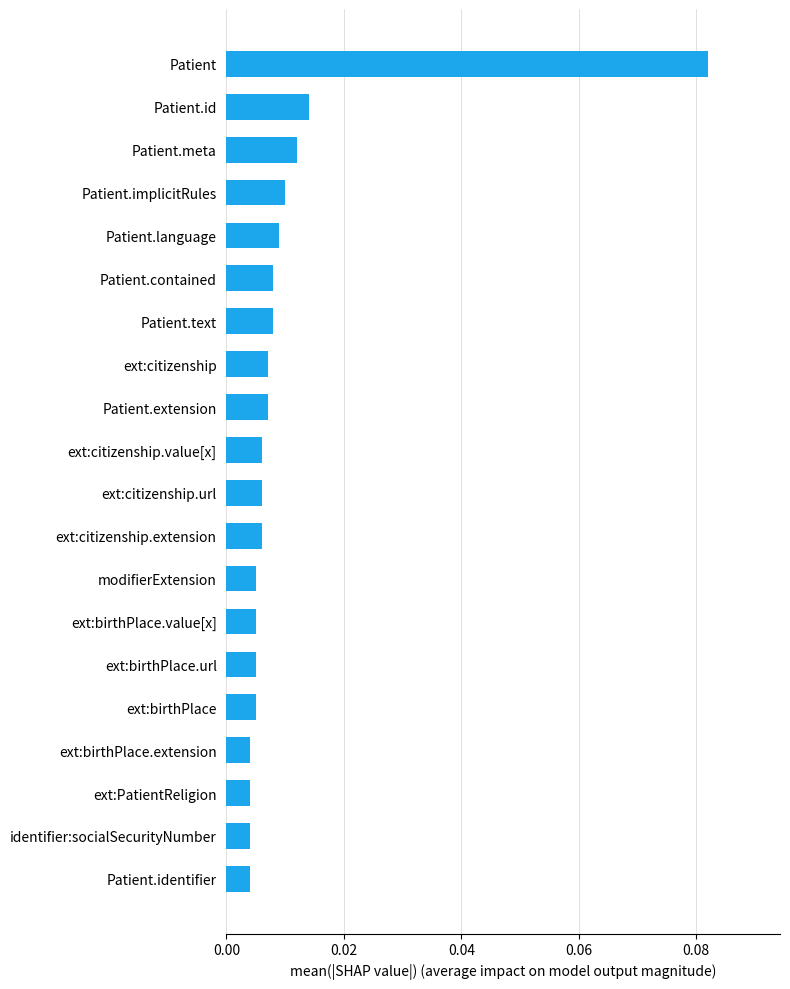

Which category has the highest value across all series?

Patient